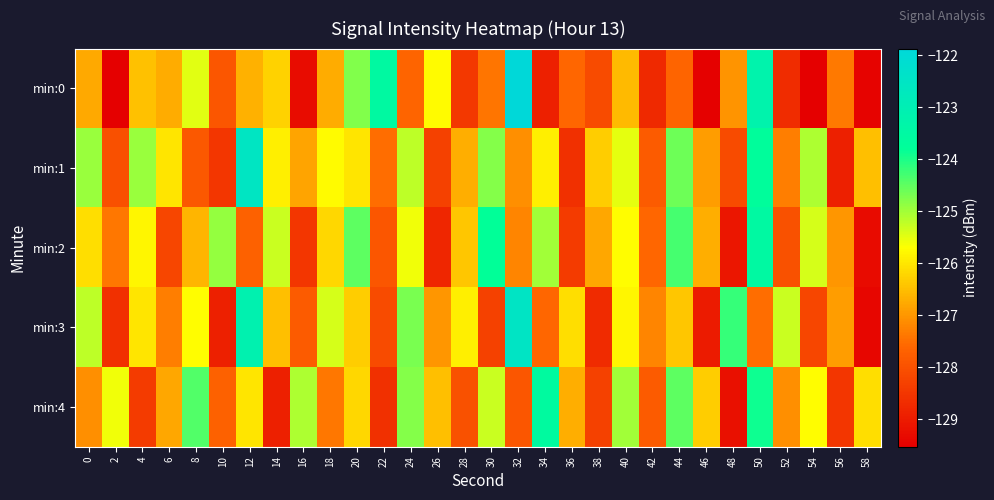

What is the total value across all series at 30?

-629.6